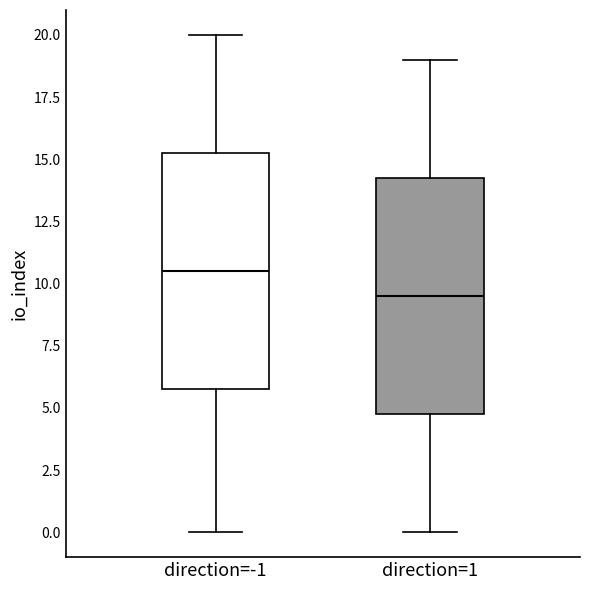

Reading left to right, transcribe this box plot: for each box, give where its median line is, the range the box spans, and where its two whiskers end, as read against the y-axis. The values are not printed on the chart, so give them approximately, as read against the axis.

direction=-1: median 10.5, box 6.0 to 15.5, whiskers 0.0 to 20.0
direction=1: median 9.5, box 5.0 to 14.5, whiskers 0.0 to 19.0